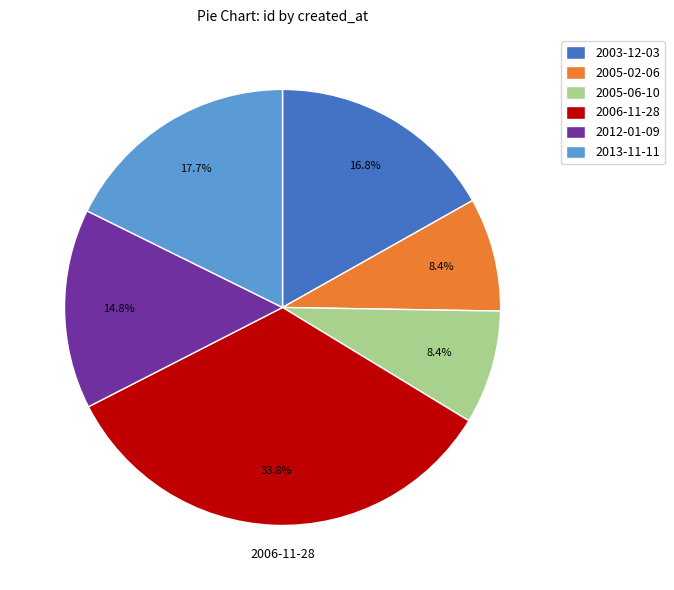

Does any single category account for the majority?

No